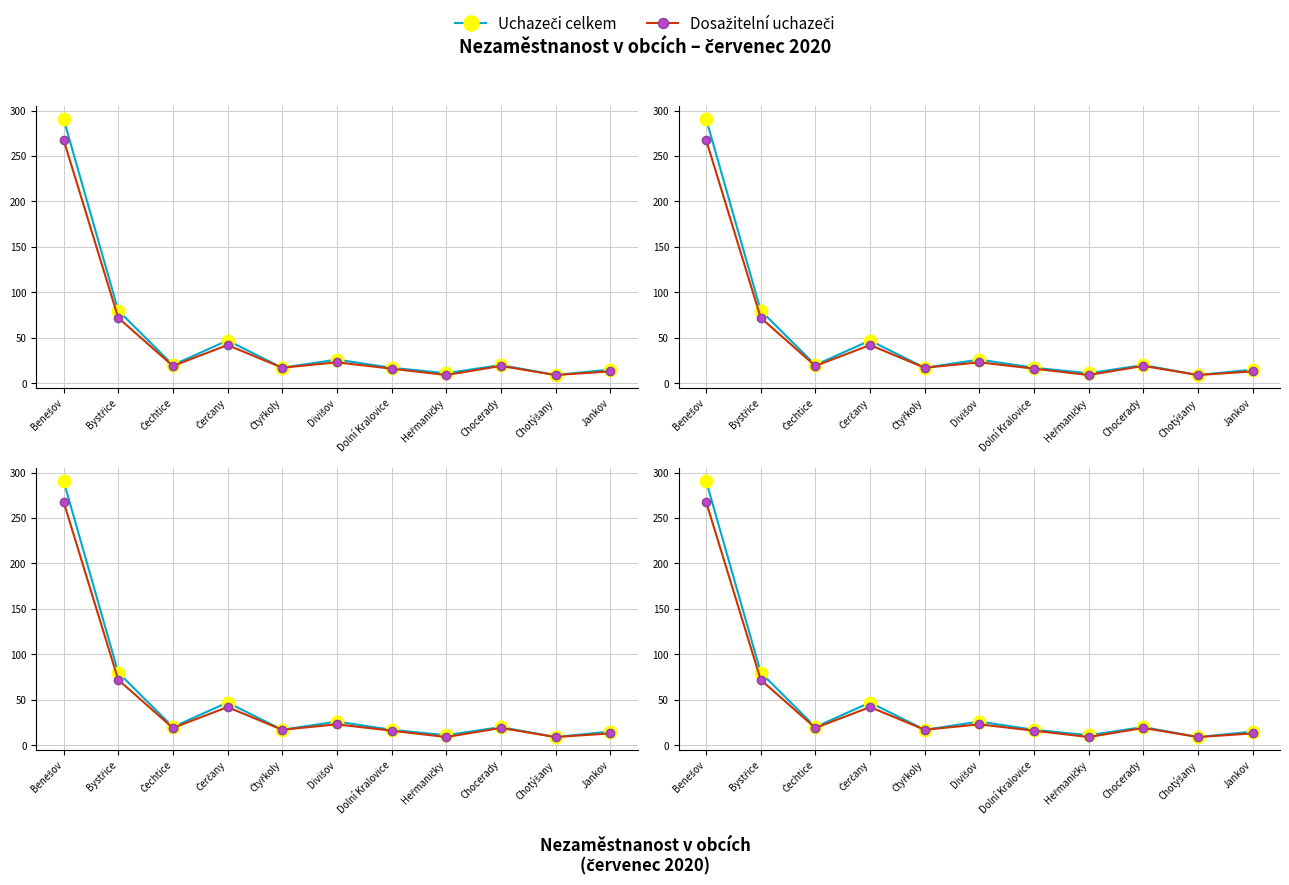

Rank the series by their average value, from highest to lowest.

Uchazeči celkem, Dosažitelní uchazeči